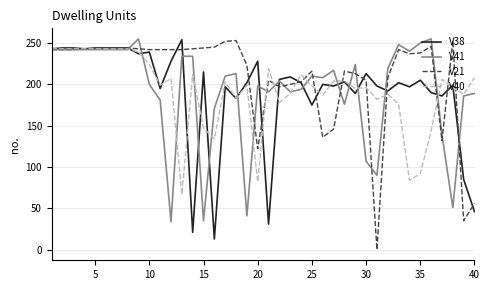

What is the highest value of the V38 series?

254